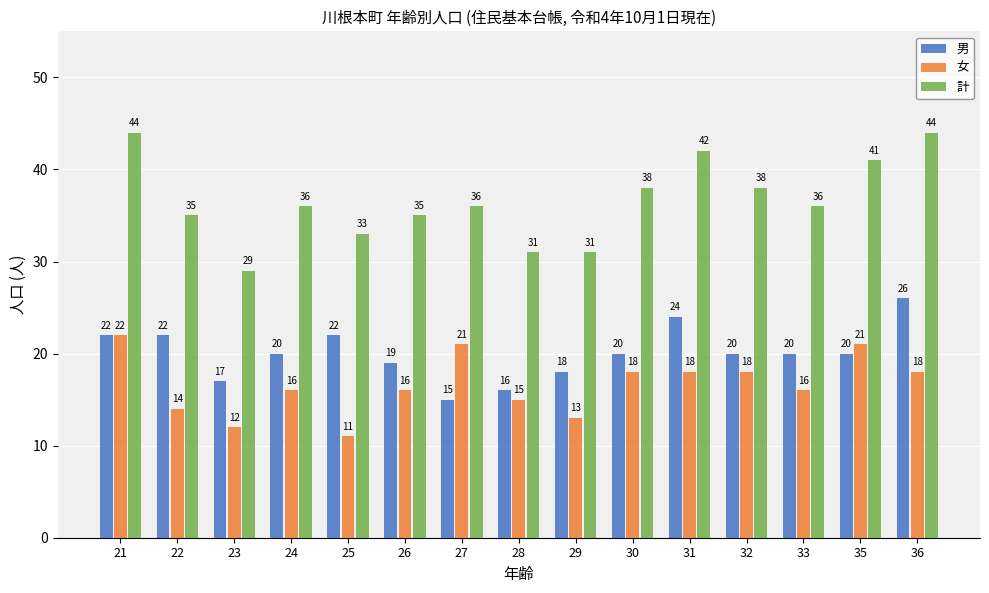

Which series has the largest total across all categories?

計